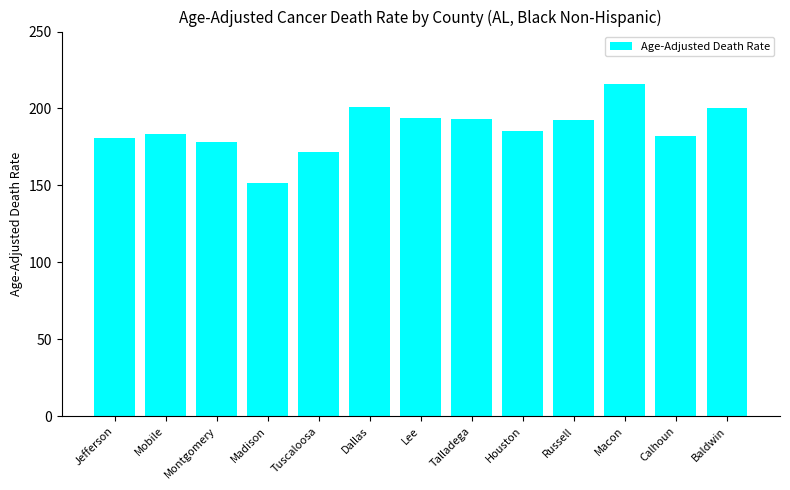

What is the difference between the second highest and second lowest values?

29.1